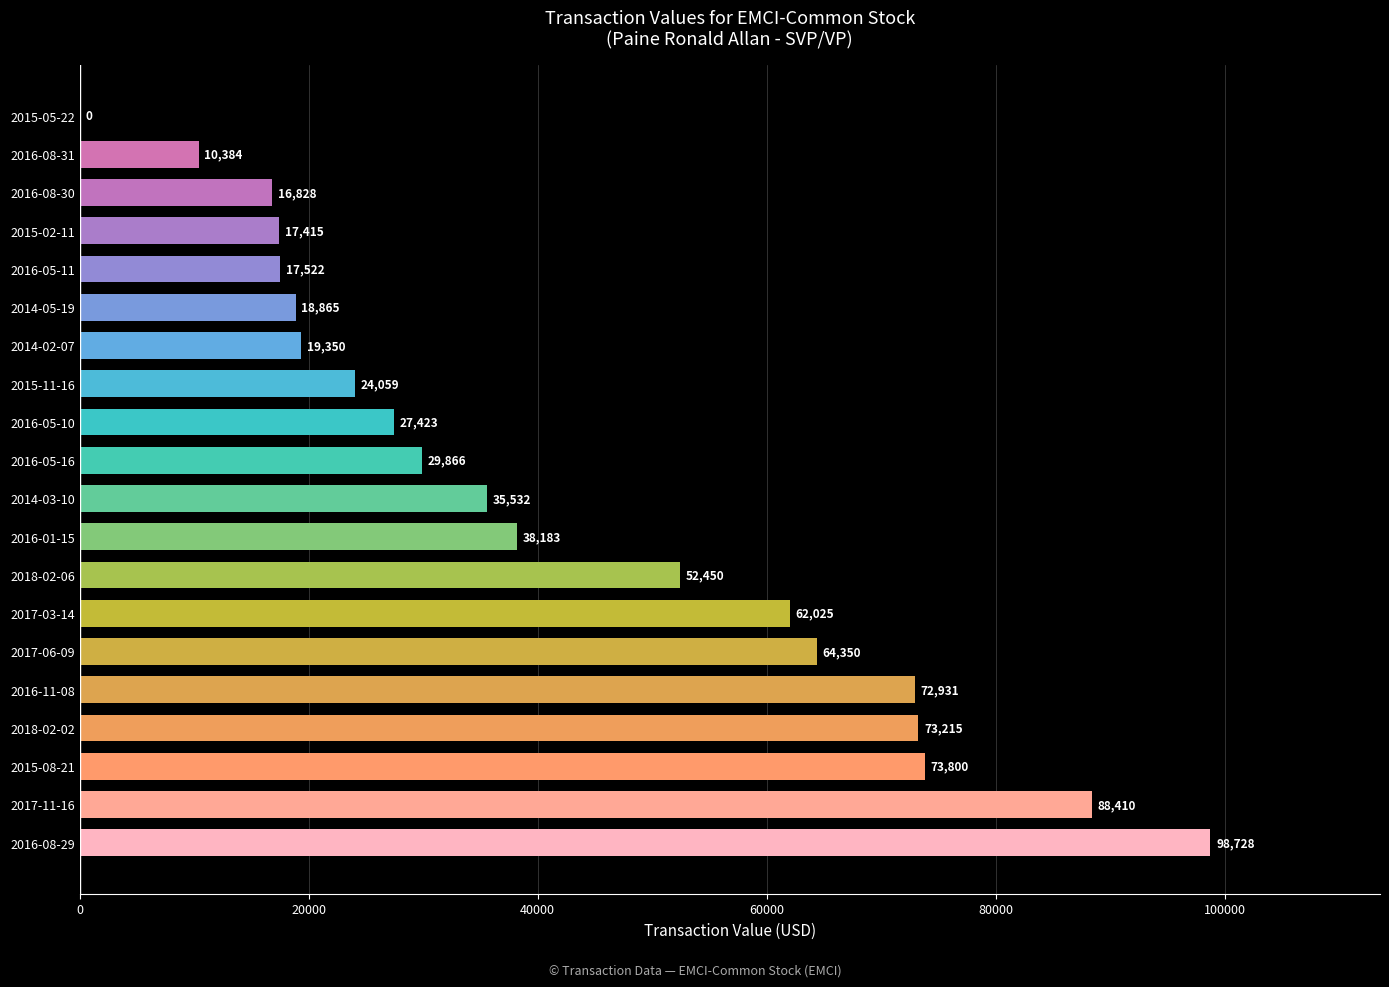

Does the chart contain stacked bars?

No